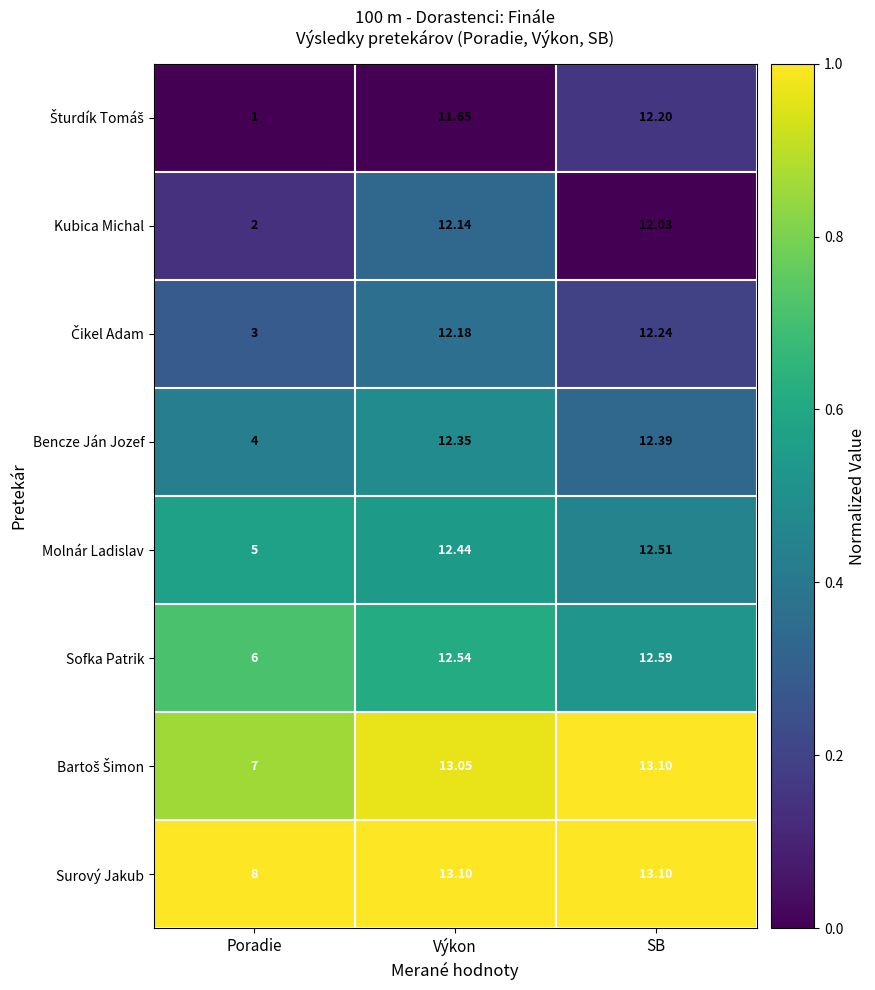

Where is Bencze Ján Jozef nearest to the value 8?

Poradie